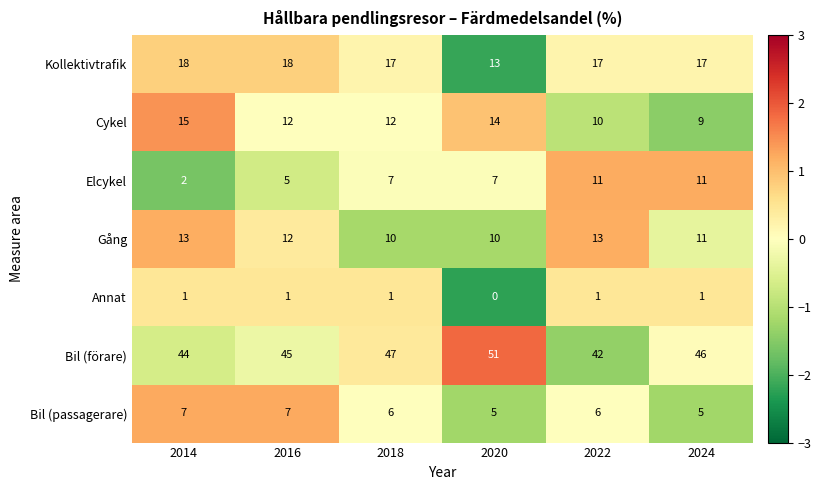

At which category does the chart reach its peak across all series?

2020